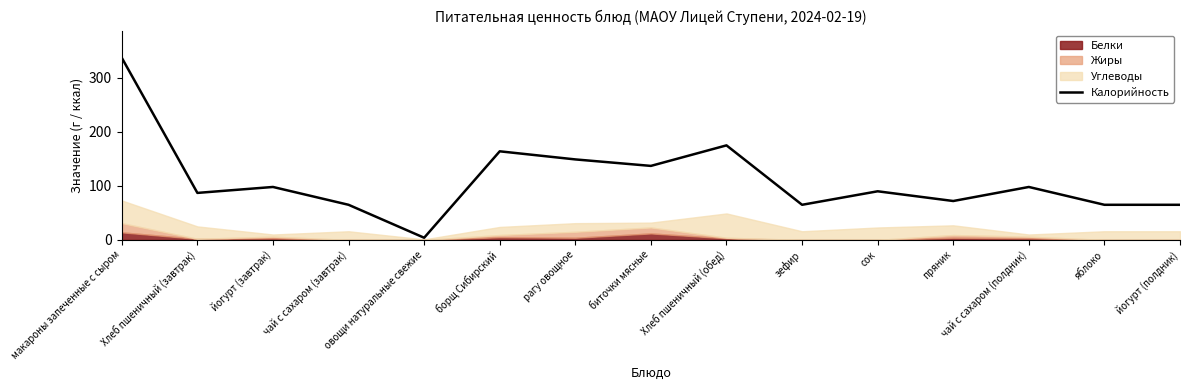

At which category does the data reach its first local valley?

Хлеб пшеничный (завтрак)